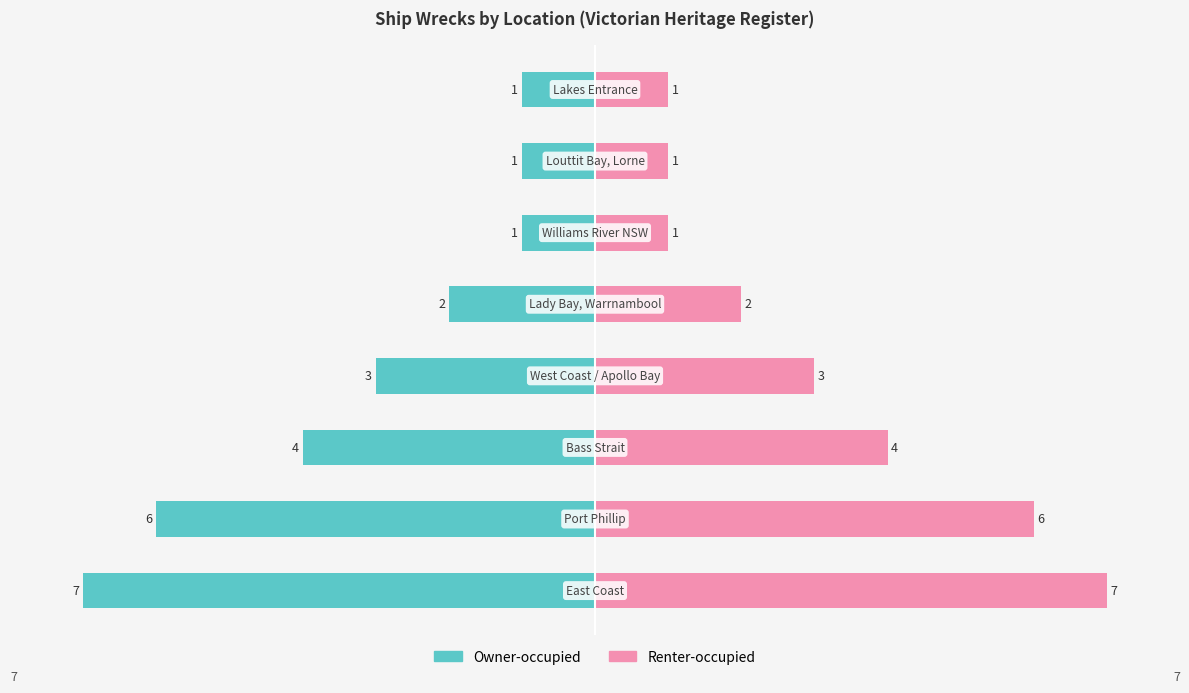

What is the spread (max minus min) of values at 3?

6